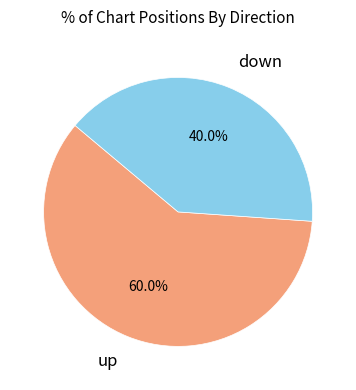

To the nearest percent, what percentage of the pie is up?

60%